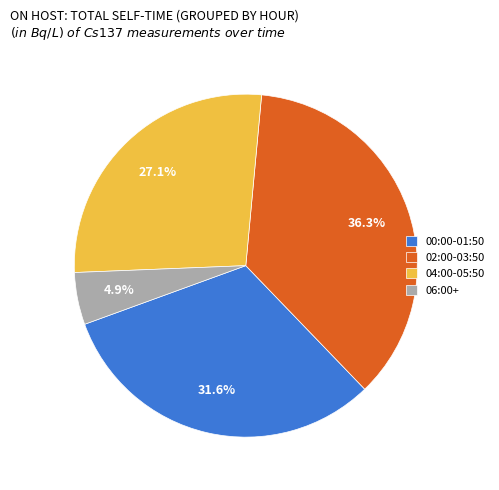

What portion of the pie excludes 00:00-01:50?

68.4%